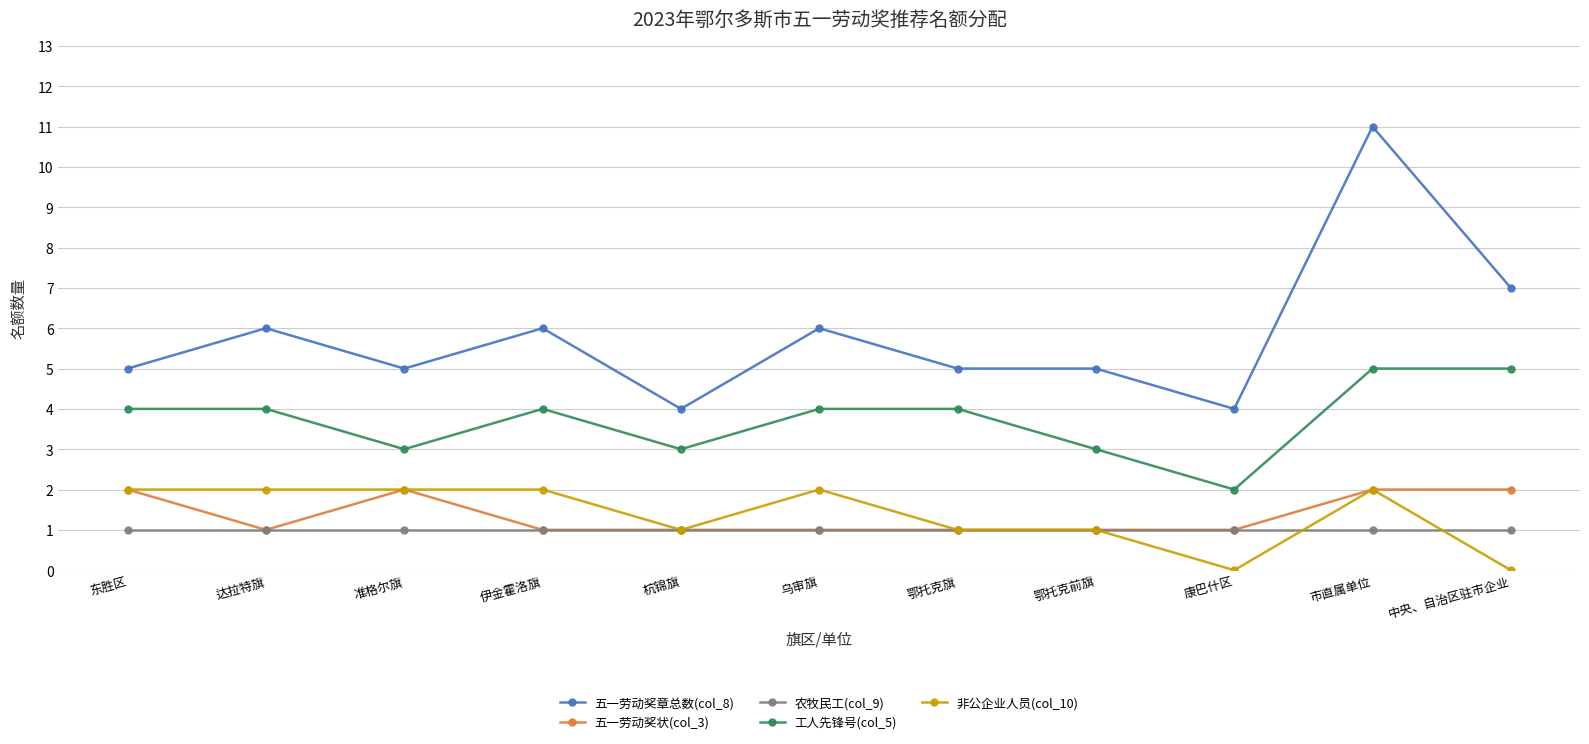

The 工人先锋号(col_5) series shows 5 at 市直属单位. True or false?

True